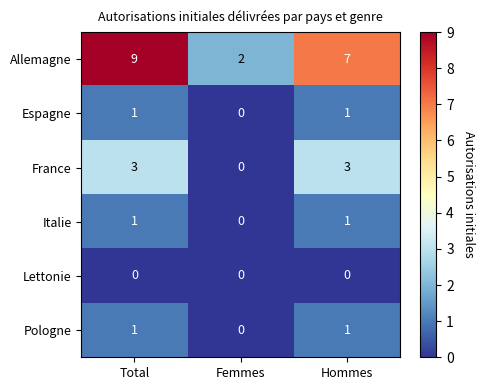

The Lettonie series shows 0 at Hommes. True or false?

True